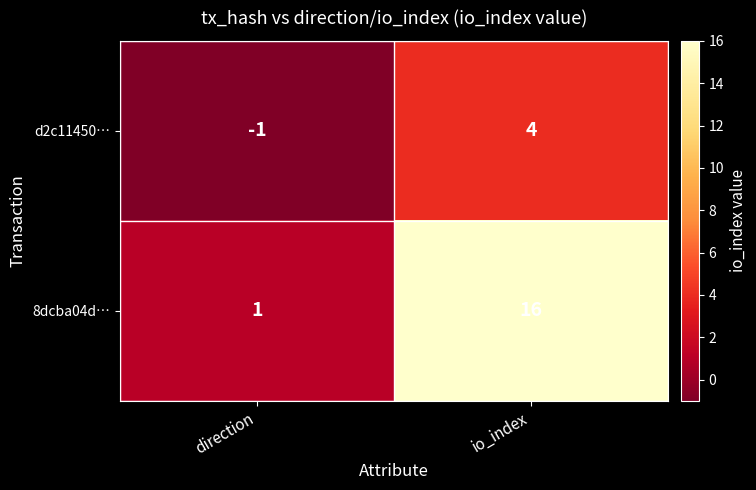

True or false: 8dcba04d… has a value of 10 at io_index.

False